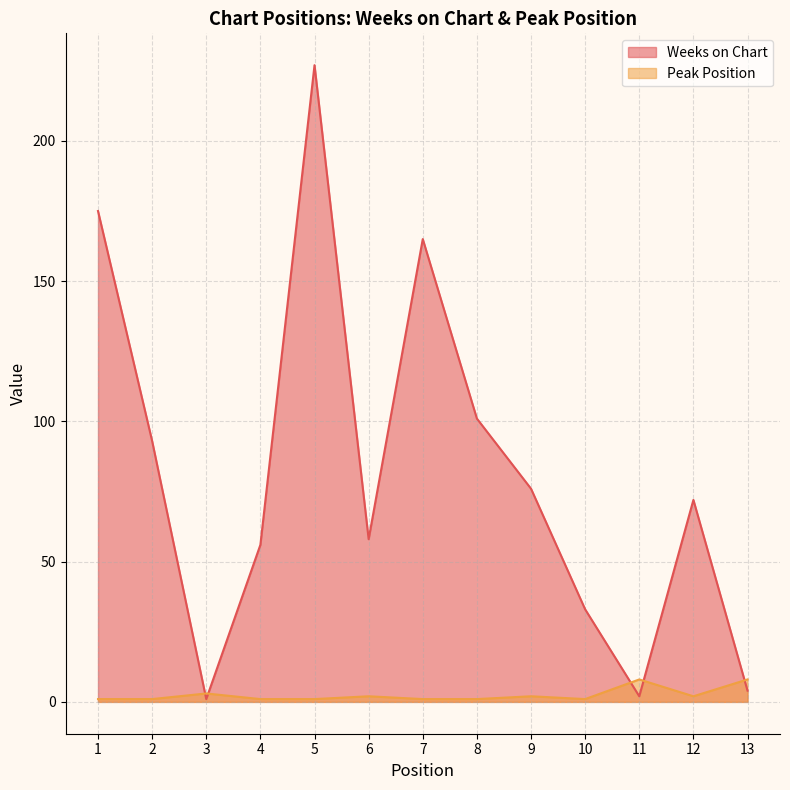

Reading left to right, transcribe all the data shown in this chart.

Weeks on Chart: 1=175	2=93	3=1	4=56	5=227	6=58	7=165	8=101	9=76	10=33	11=2	12=72	13=4
Peak Position: 1=1	2=1	3=3	4=1	5=1	6=2	7=1	8=1	9=2	10=1	11=8	12=2	13=8